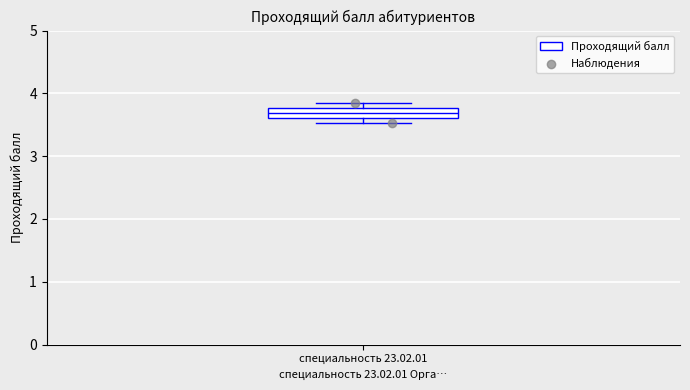

Read this box plot against the y-axis: the position of the median line, the range covered by the box, and the ends of both whiskers. The values are not printed on the chart, so give them approximately, as read against the axis.

median 3.7, box 3.6 to 3.8, whiskers 3.5 to 3.8 (above the box's upper edge)